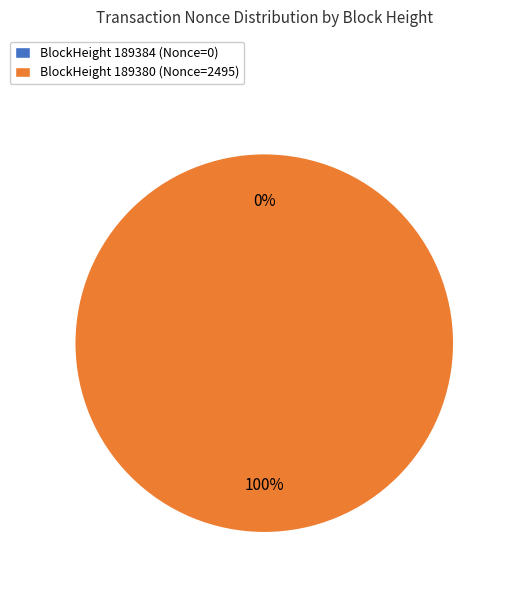

Does 189384 account for over 50% of the chart?

No